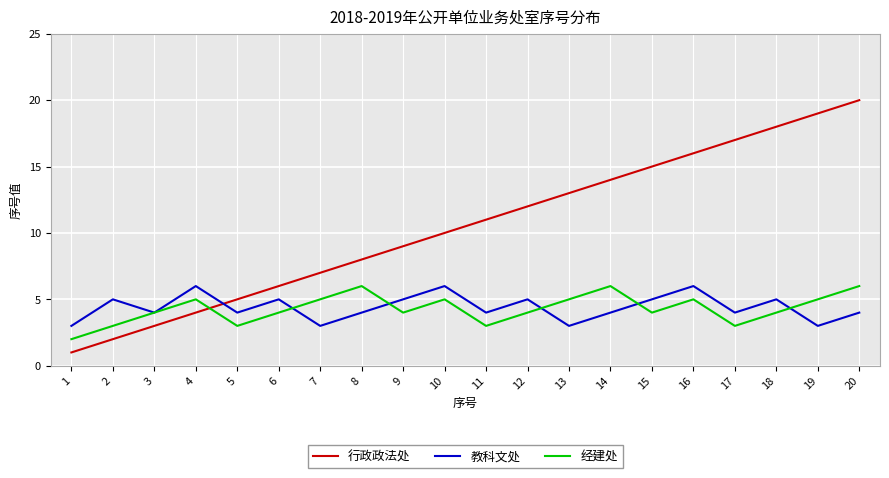

After their last crossing, which series has the higher values: 经建处 or 行政政法处?

行政政法处